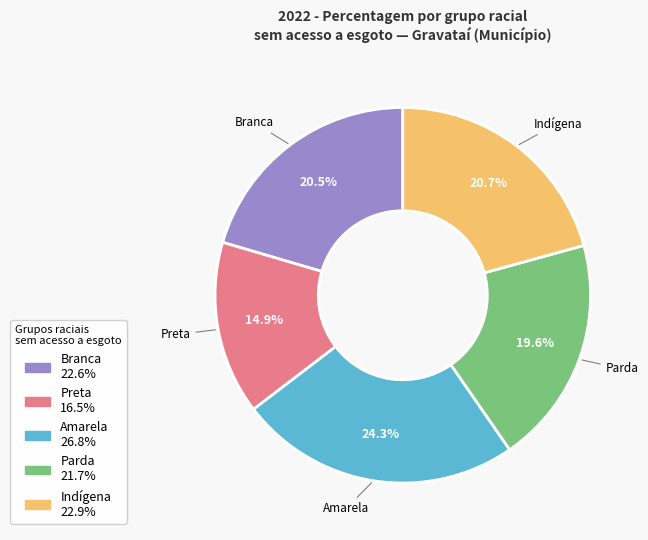

Is there a majority slice in this chart?

No